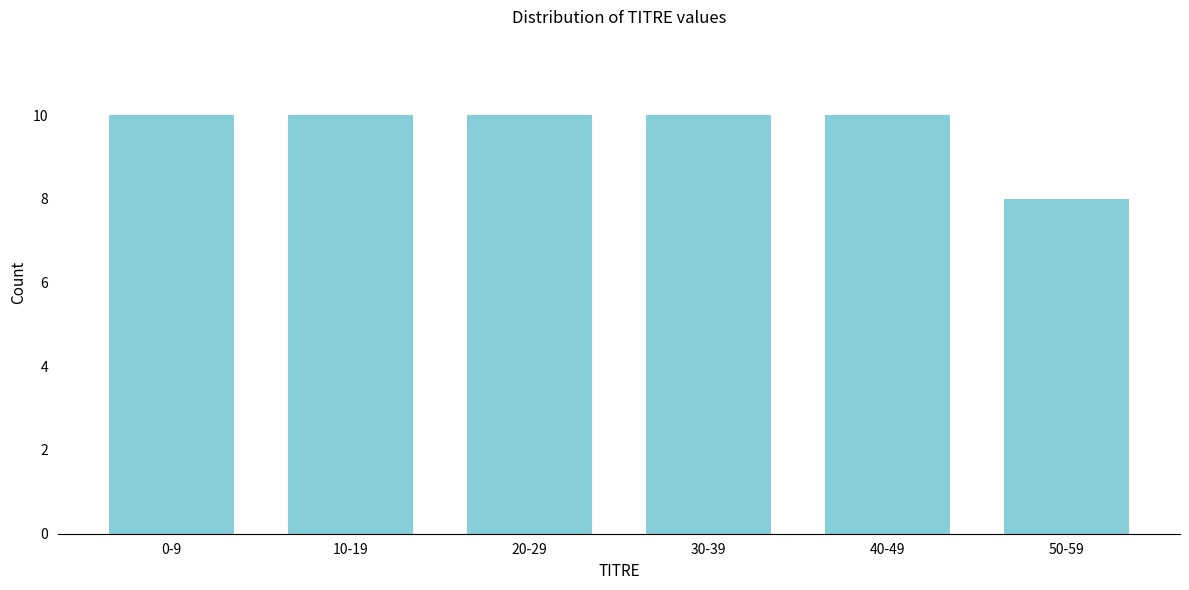

Reading left to right, extract all data points from this chart.

10	10	10	10	10	8